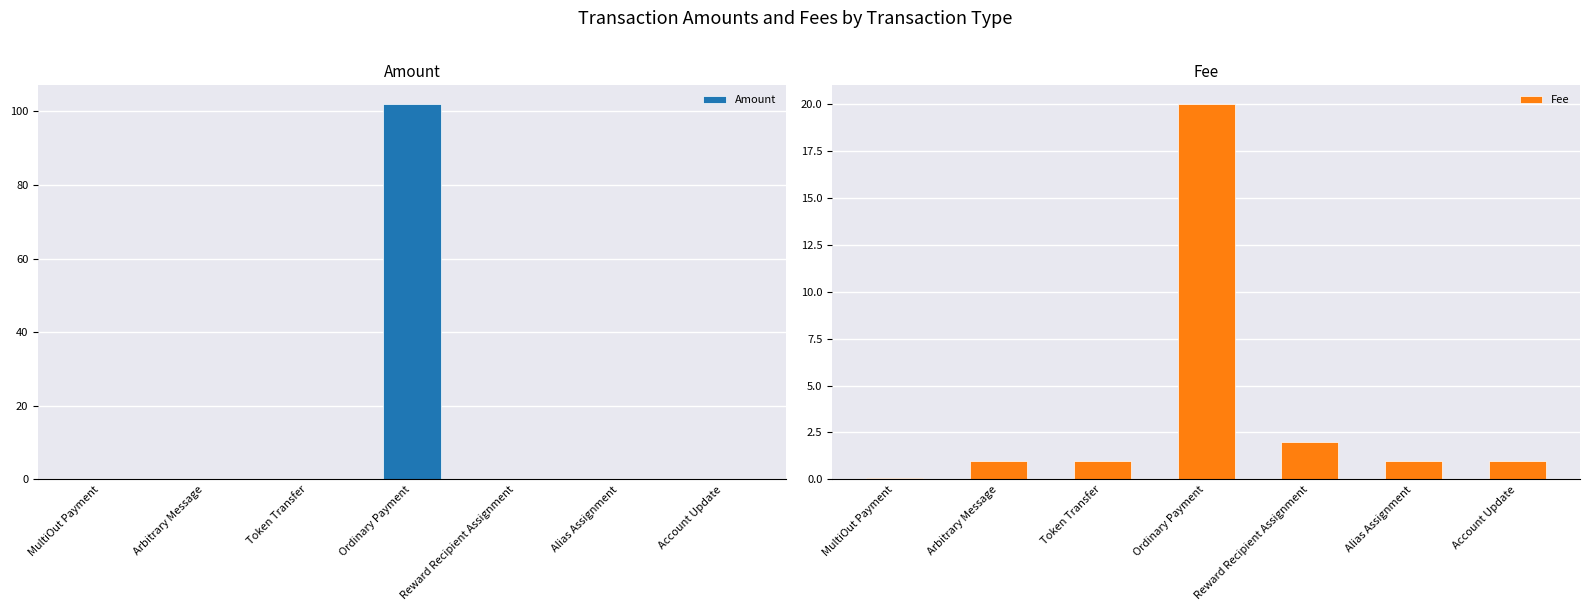

What is the label of the 2nd bar from the left?

Arbitrary Message